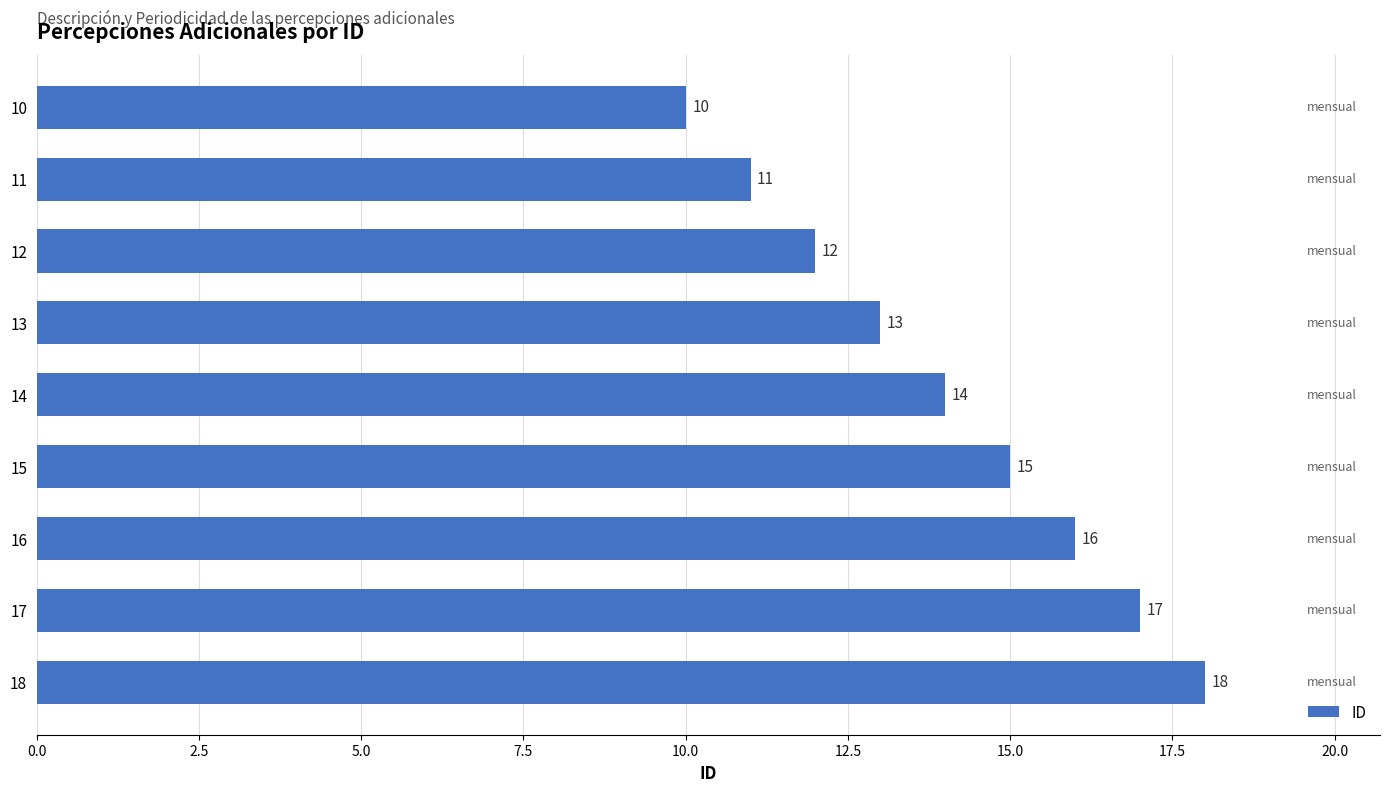

What is the difference between the second highest and minimum values?

7